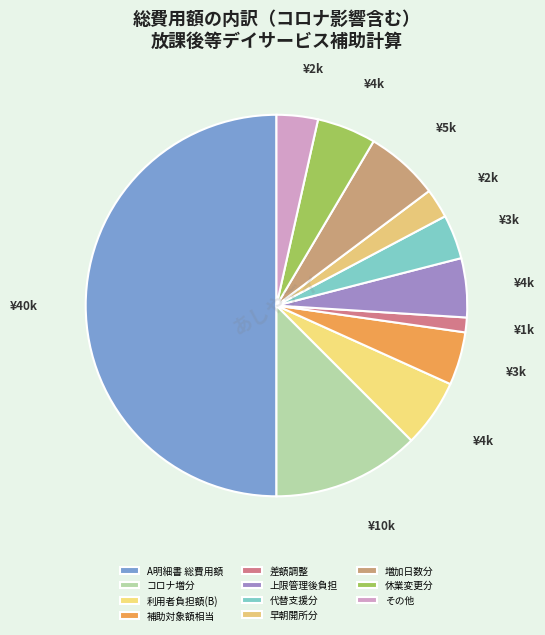

Which category has the biggest portion of the pie?

A明細書 総費用額